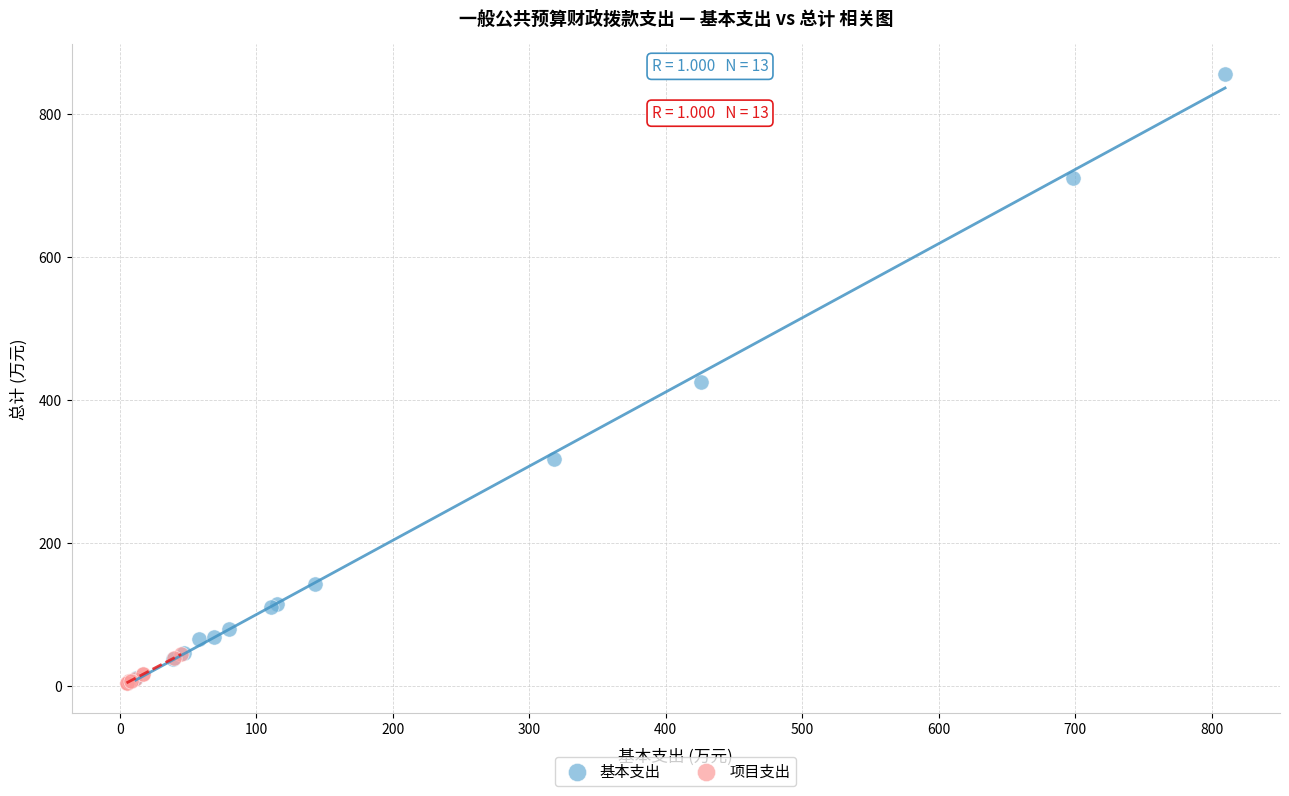

Which series contains the highest Y value?

基本支出